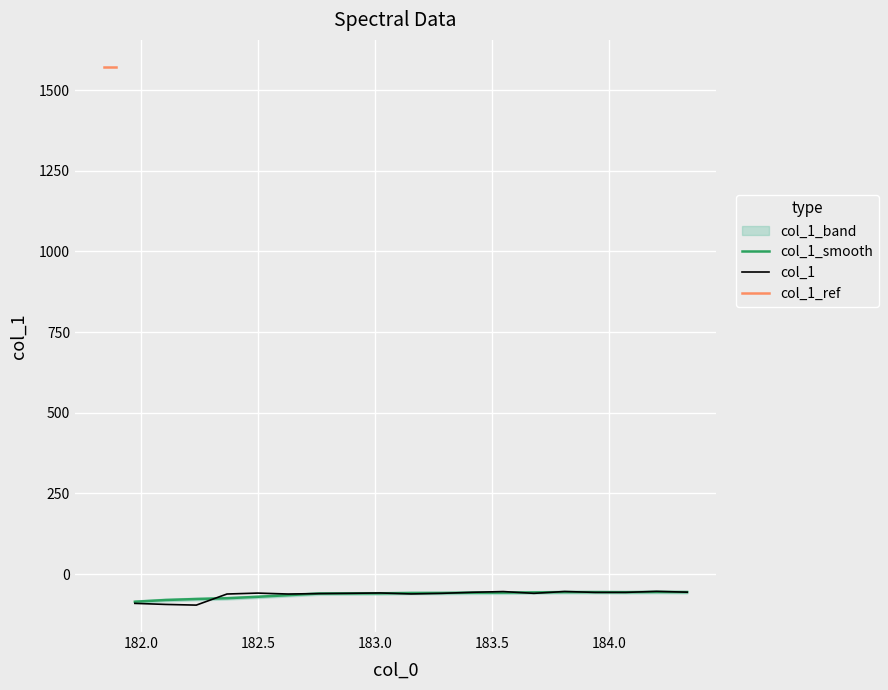

Reading left to right, what are all the values shown in this chart?

1572.2	-90.6	-93.9	-96.1	-61.7	-58.8	-61.7	-60.3	-59.5	-58.4	-61.4	-59.6	-56.3	-54.1	-59.6	-53.8	-56.7	-56.5	-53.5	-56.0